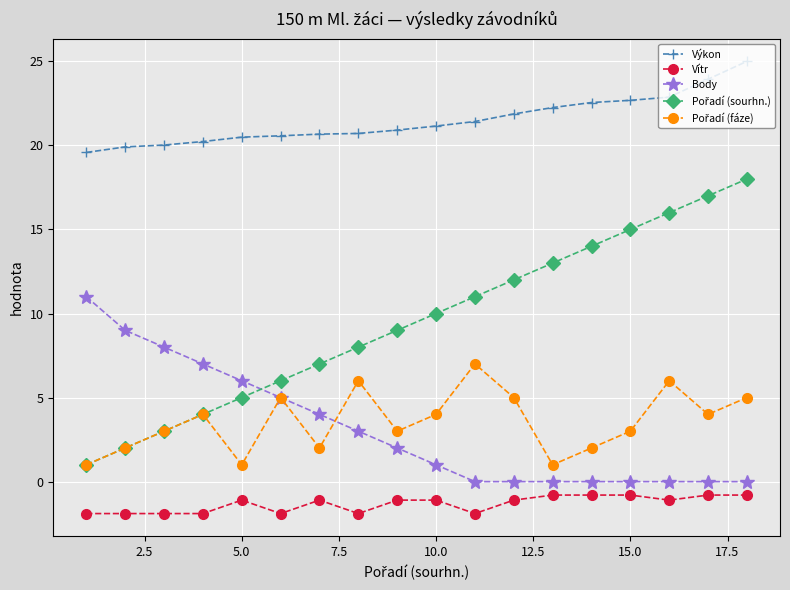

What is the minimum value for Výkon?

19.6